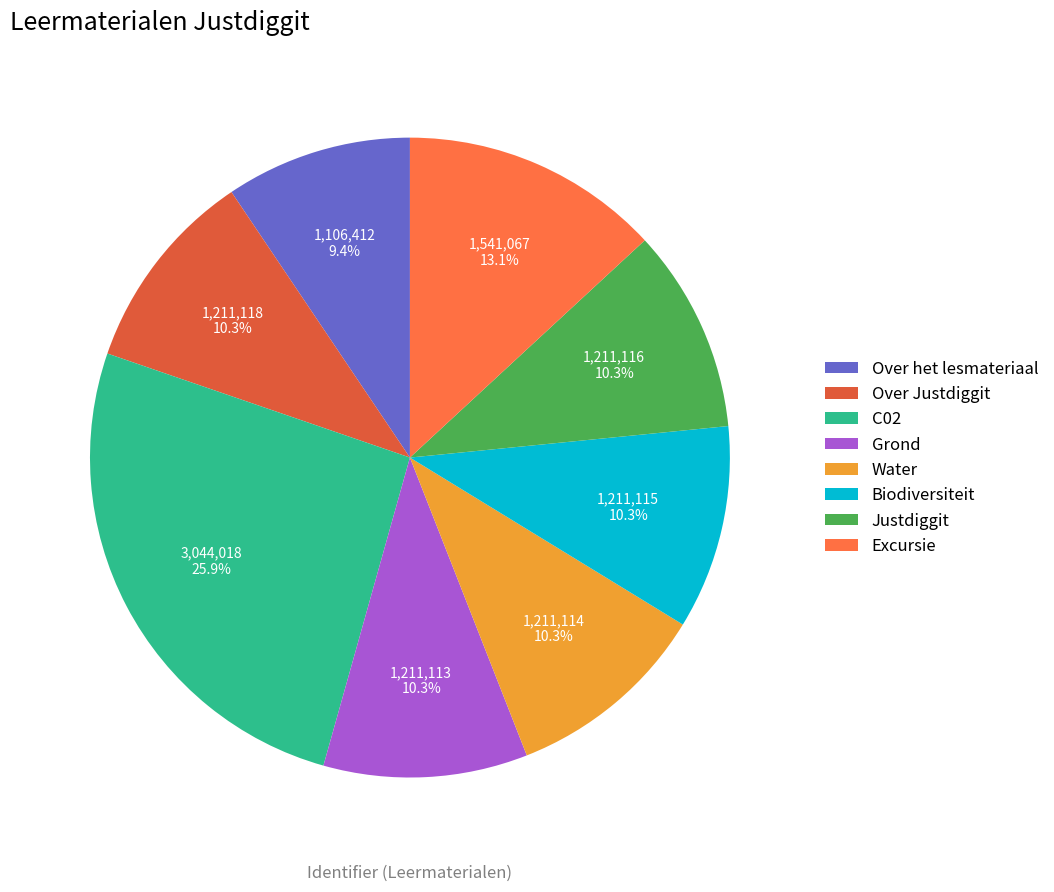

What percentage do C02 and Over het lesmateriaal together represent?

35.3%